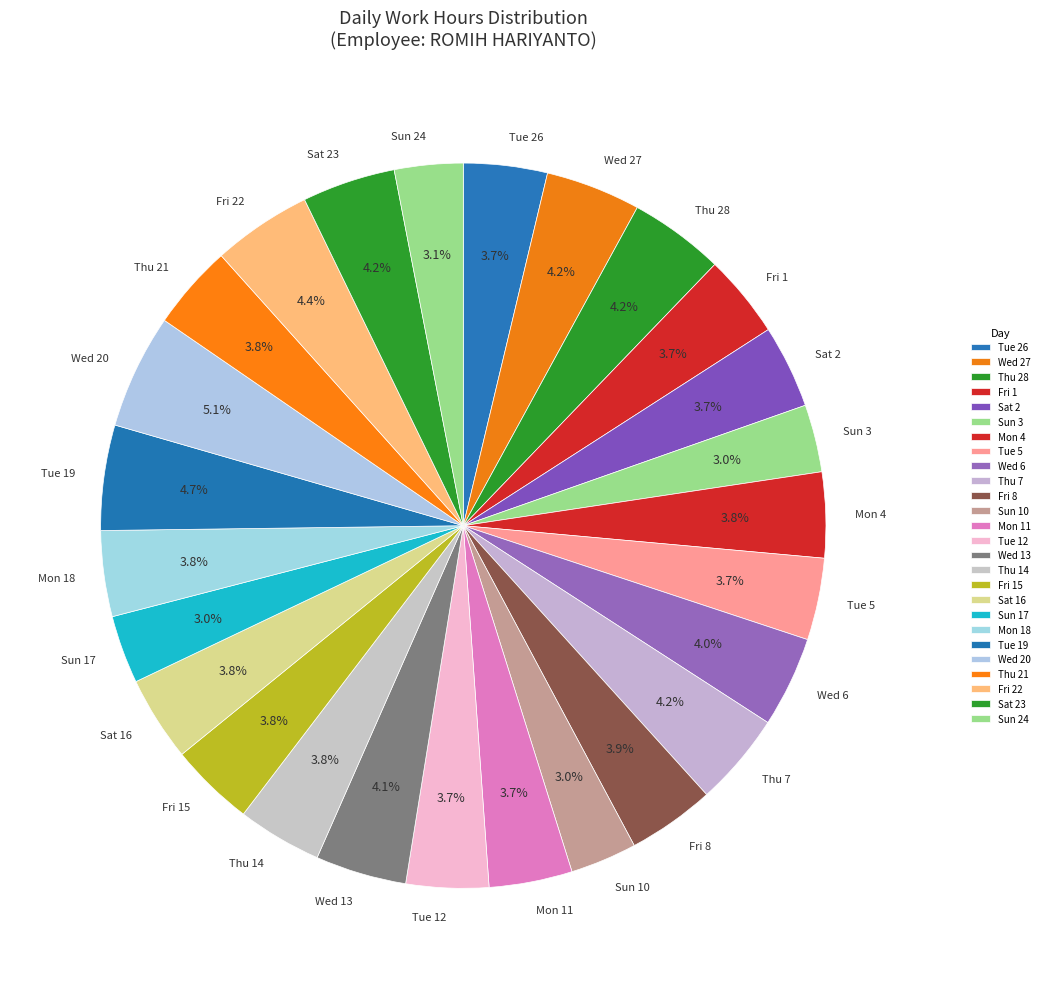

Does any single category account for the majority?

No